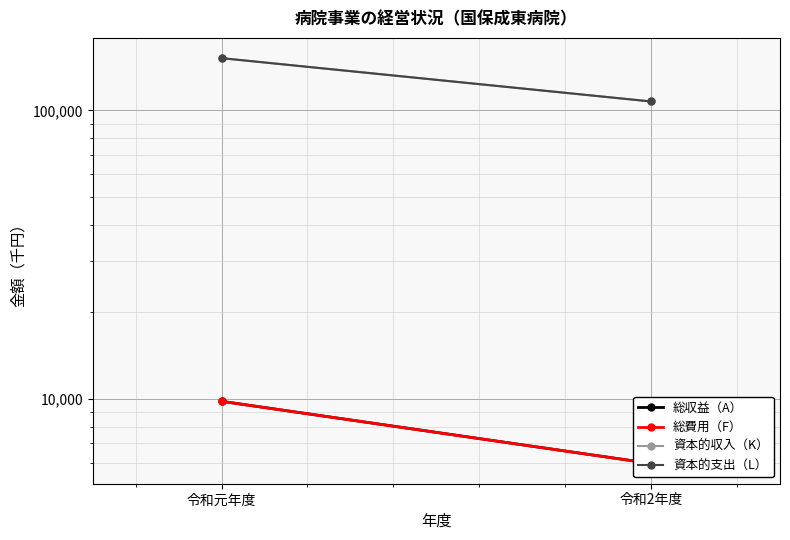

At how many categories does at least one series exceed 58330?

2